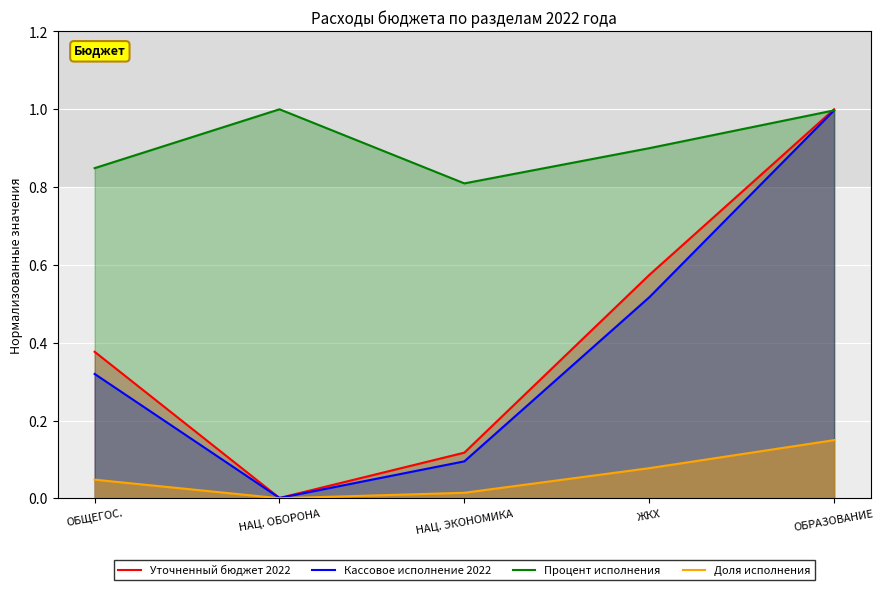

True or false: Кассовое исполнение 2022 has a value of 1.0 at ОБРАЗОВАНИЕ.

True